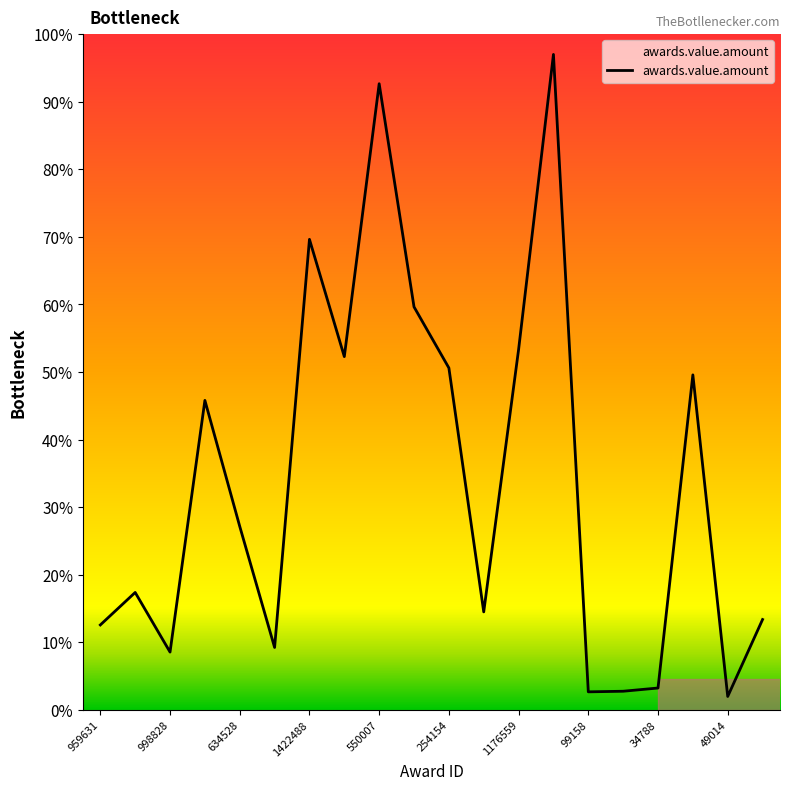

Where does the data first go above 89614?

449291